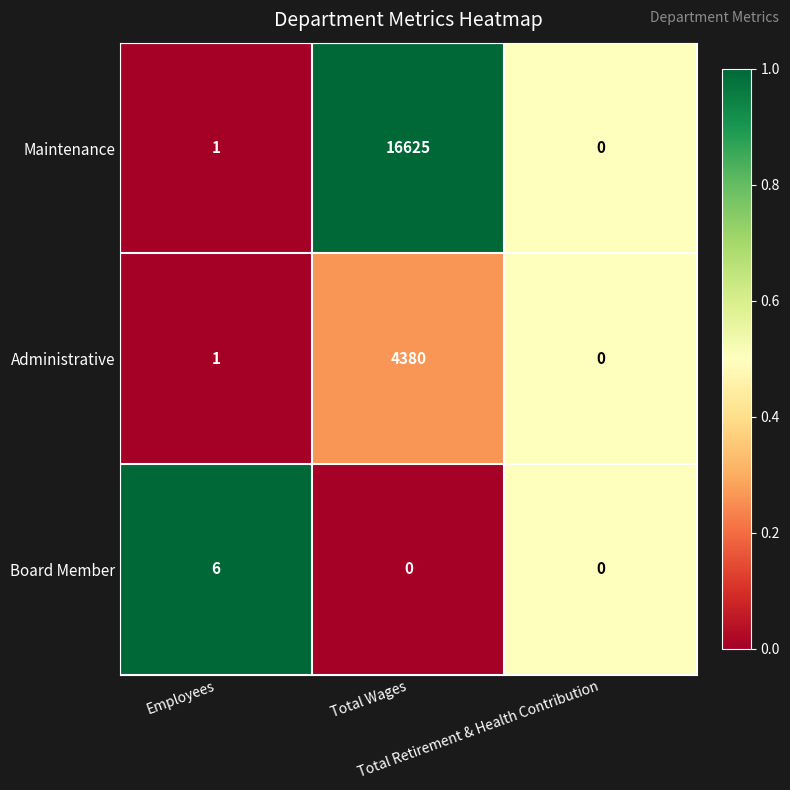

Which series has the largest total across all categories?

Maintenance